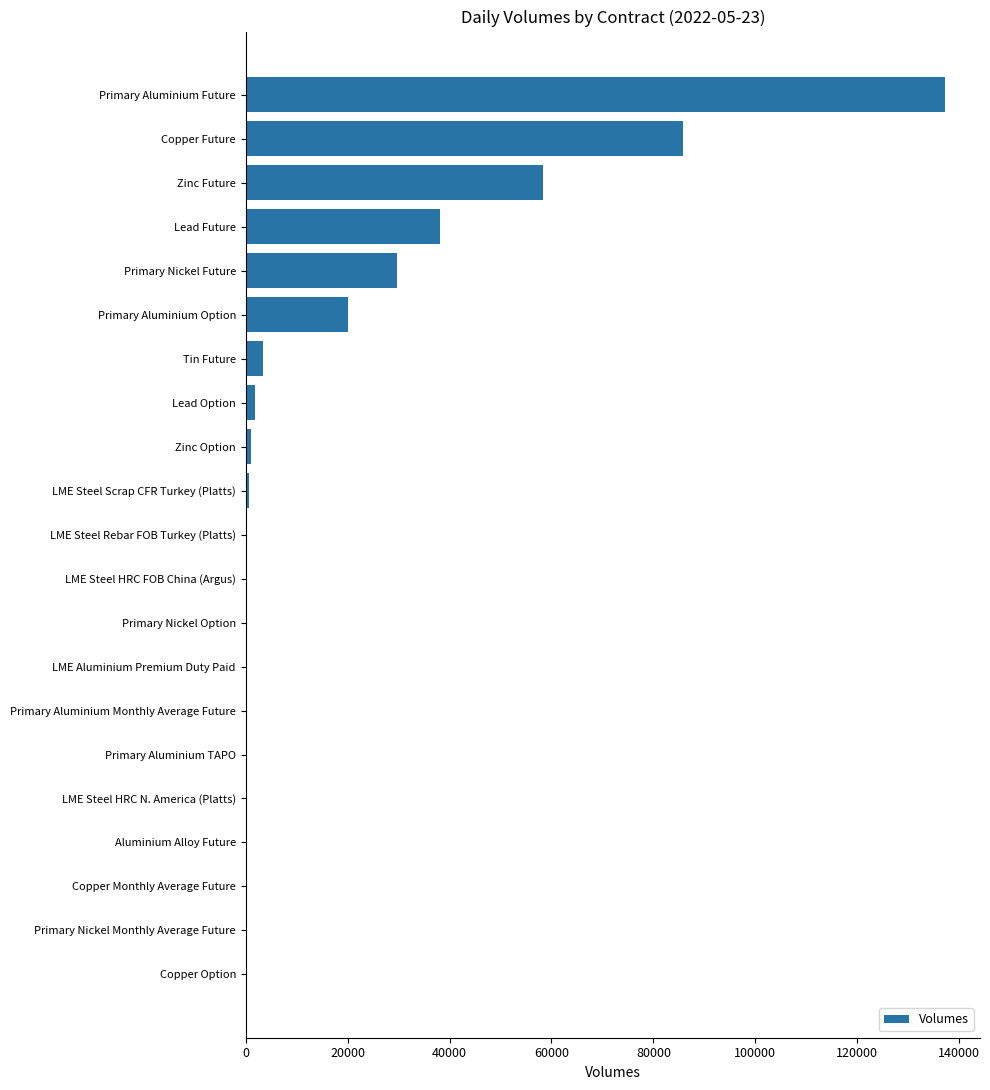

At which label is the value closest to 68601?

Zinc Future